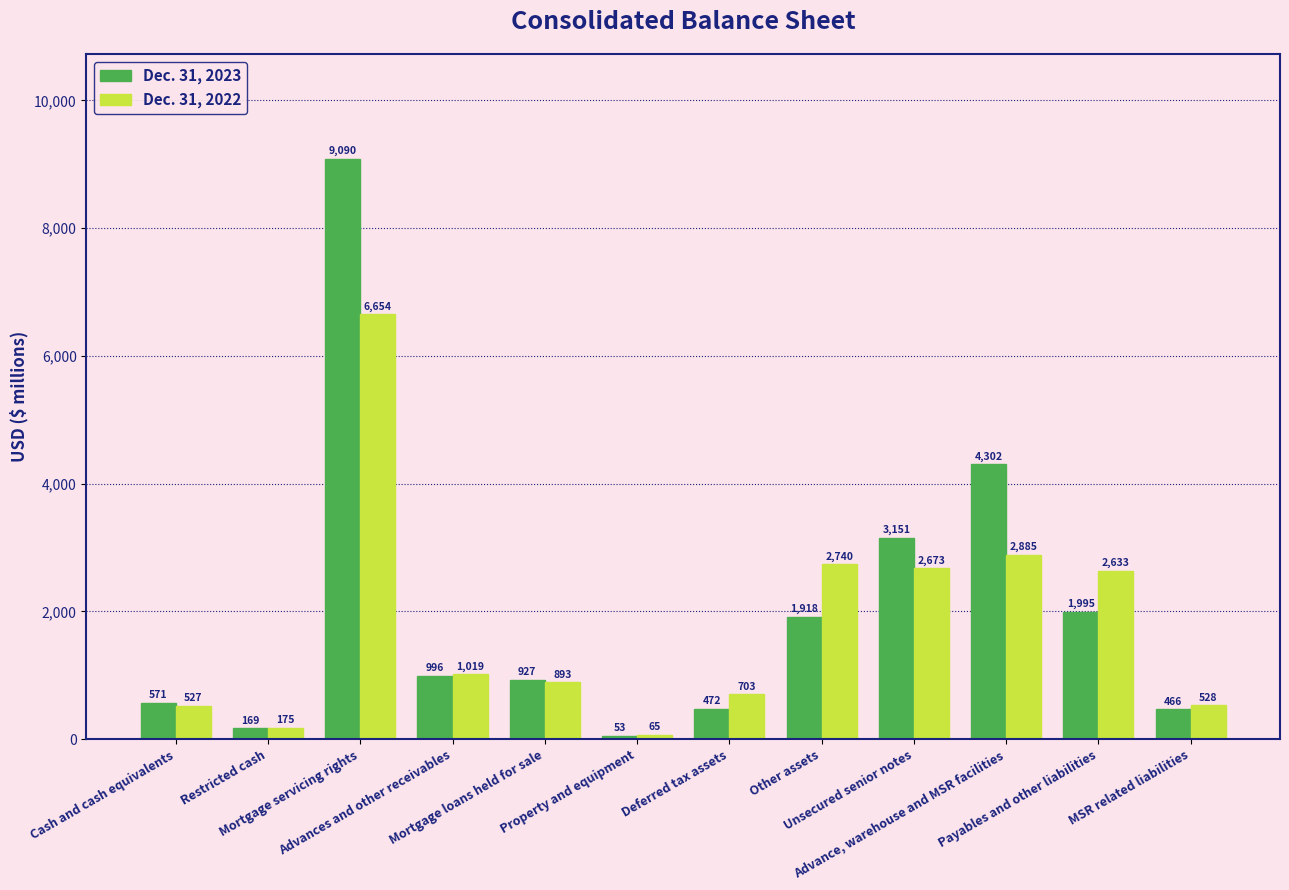

What is the difference between the maximum and second lowest values in the Dec. 31, 2022 series?

6479